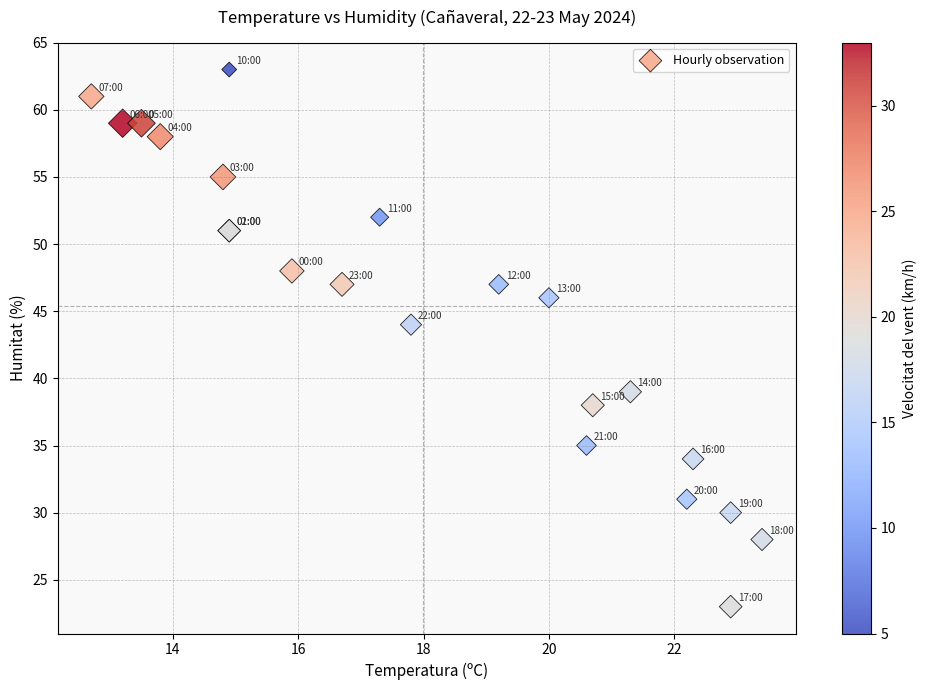

What Y value in the scatter plot is closest to 43?

44